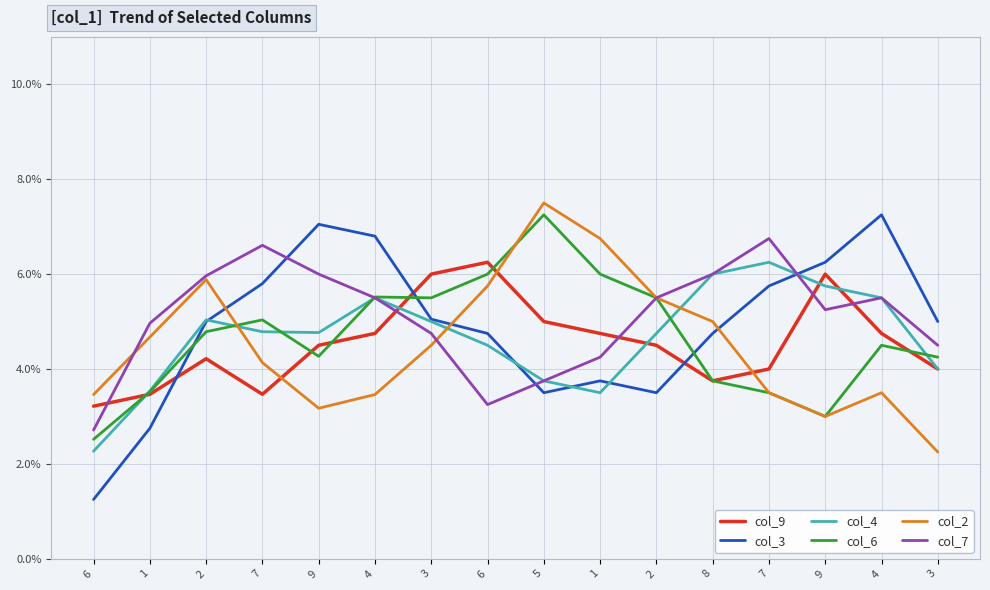

Is this an area chart (filled region under the line)?

No